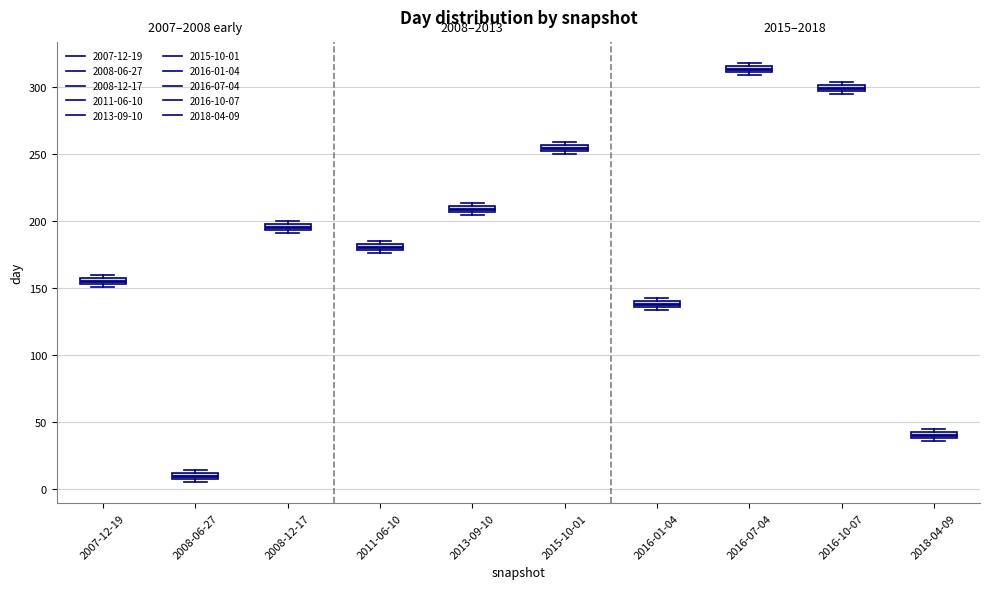

Which box has the lowest median line?

2008-06-27